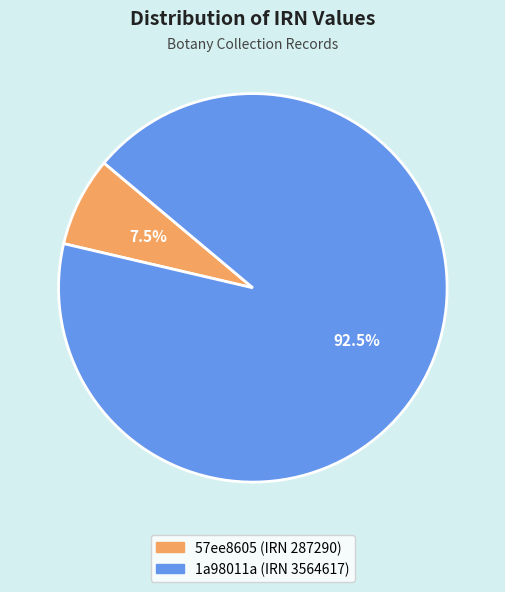

What is the ratio of the value at 57ee8605 (IRN 287290) to the value at 1a98011a (IRN 3564617)?

0.1